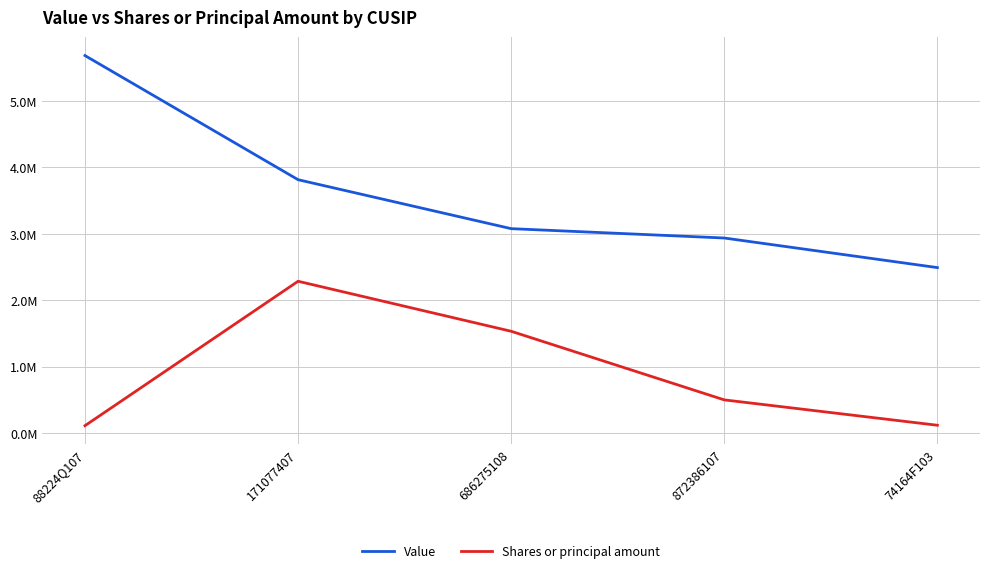

True or false: Shares or principal amount and Value cross at least once.

False